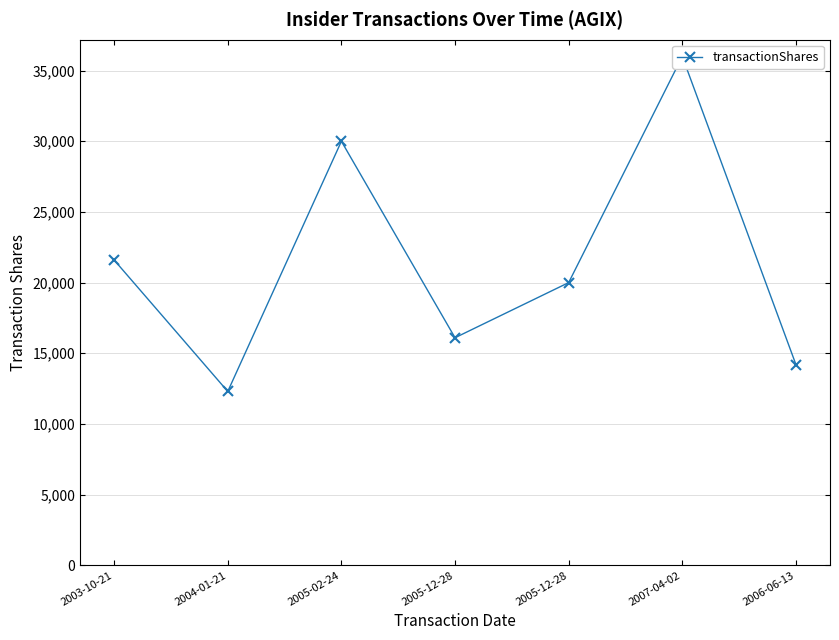

Which has a higher value, 2005-02-24 or 2007-04-02?

2007-04-02